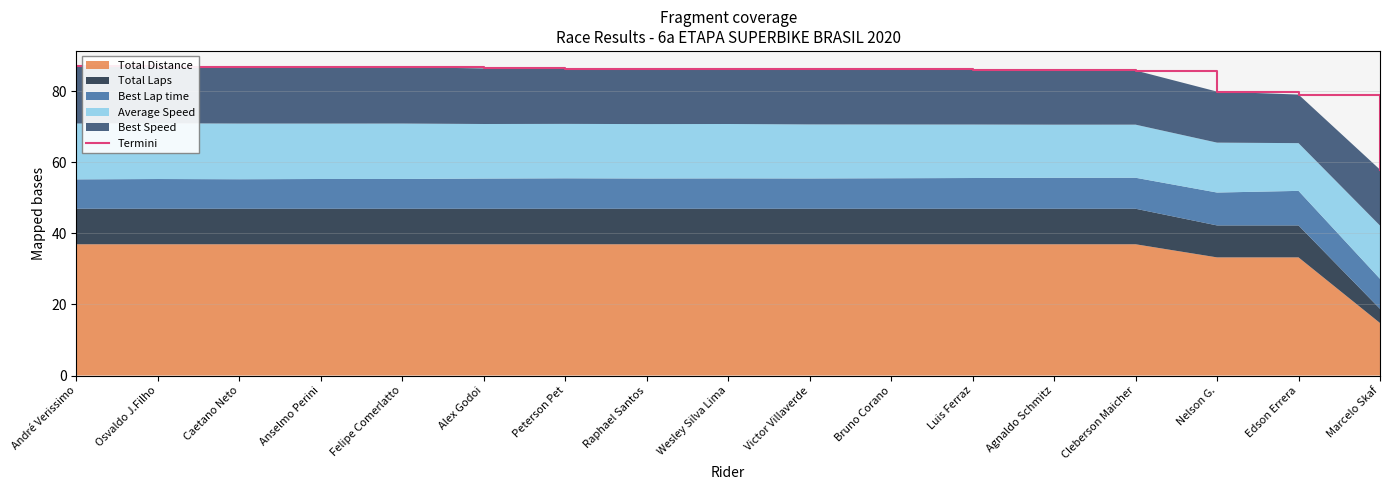

Reading left to right, list all the values displayed in this chart.

André Verissimo=87.0	Osvaldo J.Filho=86.9	Caetano Neto=87.0	Anselmo Perini=86.8	Felipe Comerlatto=86.8	Alex Godoi=86.5	Peterson Pet=86.4	Raphael Santos=86.4	Wesley Silva Lima=86.4	Victor Villaverde=86.3	Bruno Corano=86.2	Luis Ferraz=86.0	Agnaldo Schmitz=85.9	Cleberson Maicher=85.9	Nelson G.=79.9	Edson Errera=79.1	Marcelo Skaf=58.0